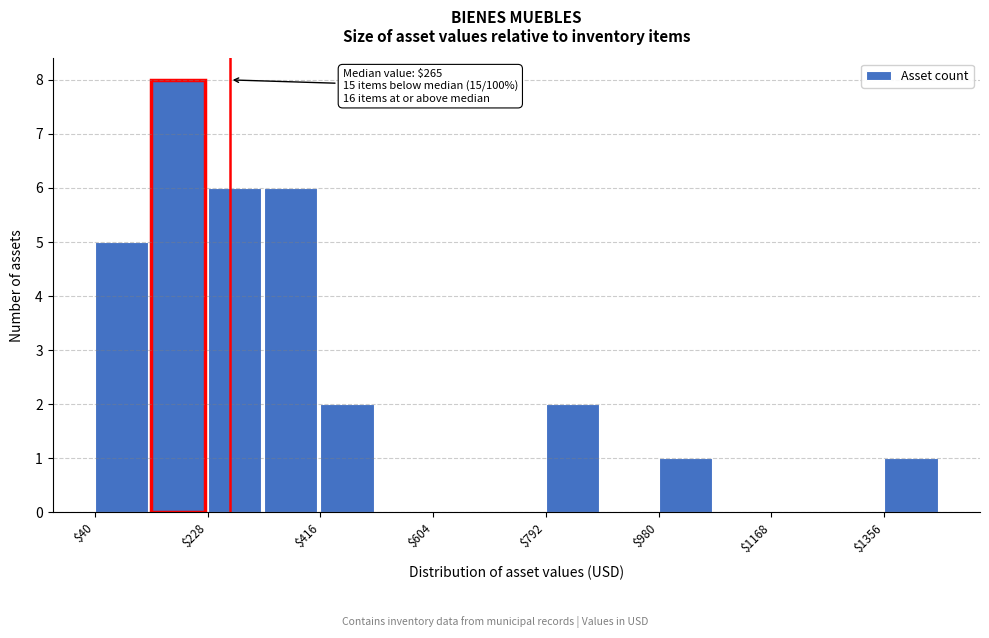

Which range on the x-axis has the tallest bar?

140 to 220